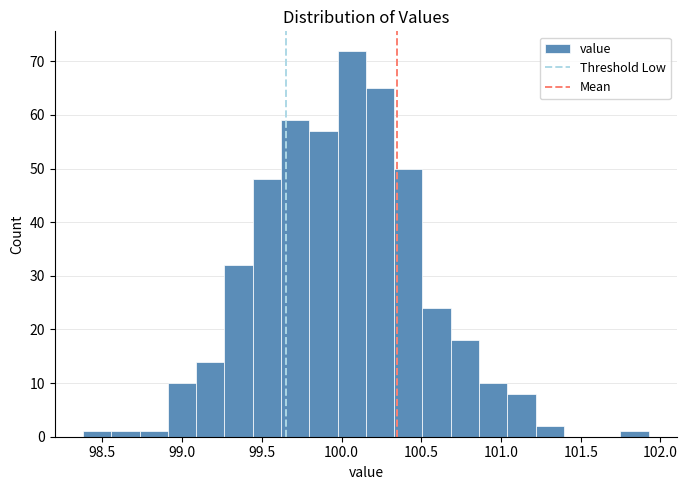

Read against the x-axis, roughly where is the centre of the tallest bar?

100.05